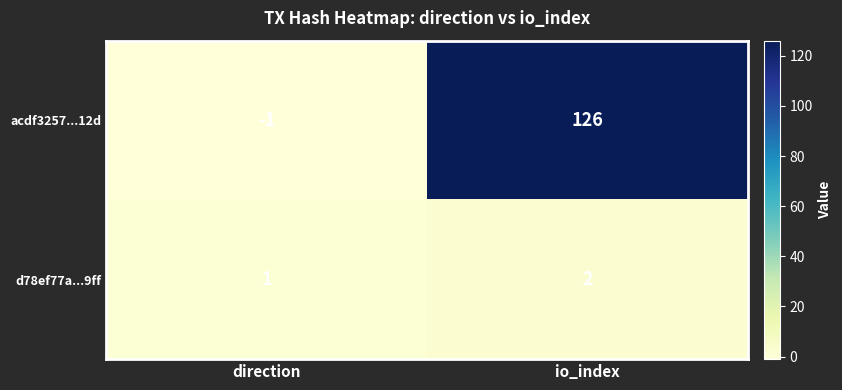

Reading left to right, list all the values displayed in this chart.

acdf3257...12d: direction=-1	io_index=126
d78ef77a...9ff: direction=1	io_index=2